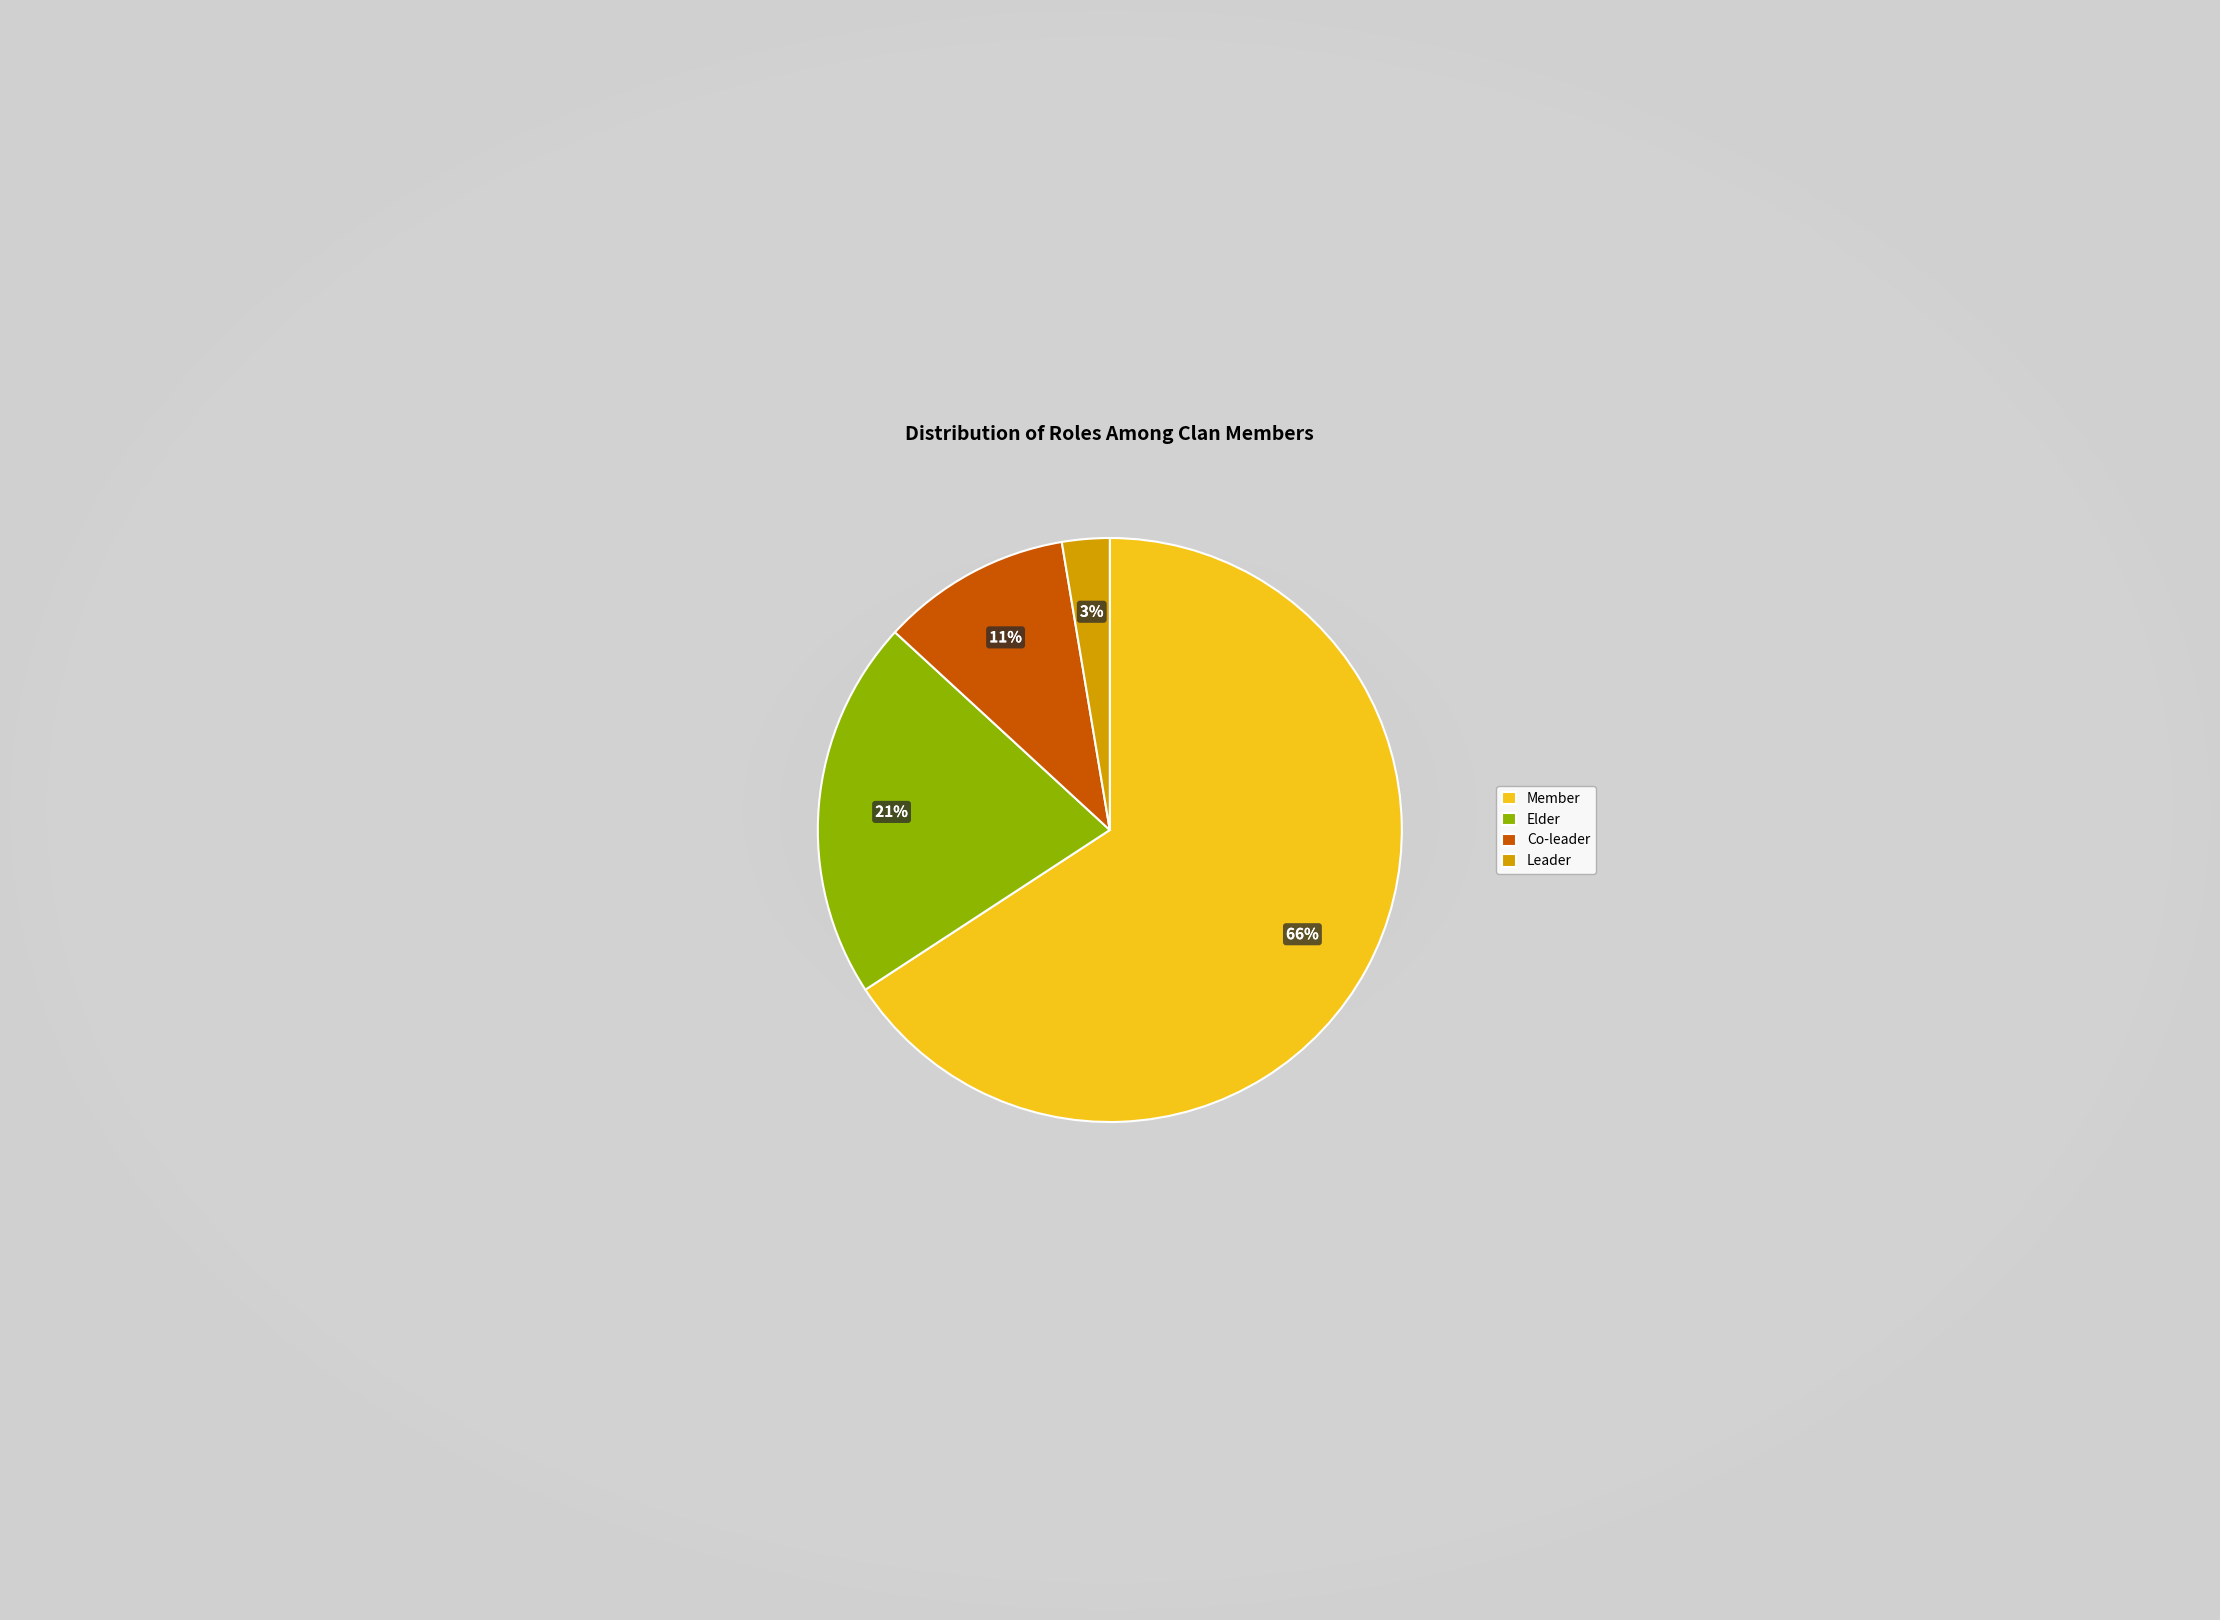

What is the smallest slice in the pie chart?

Leader